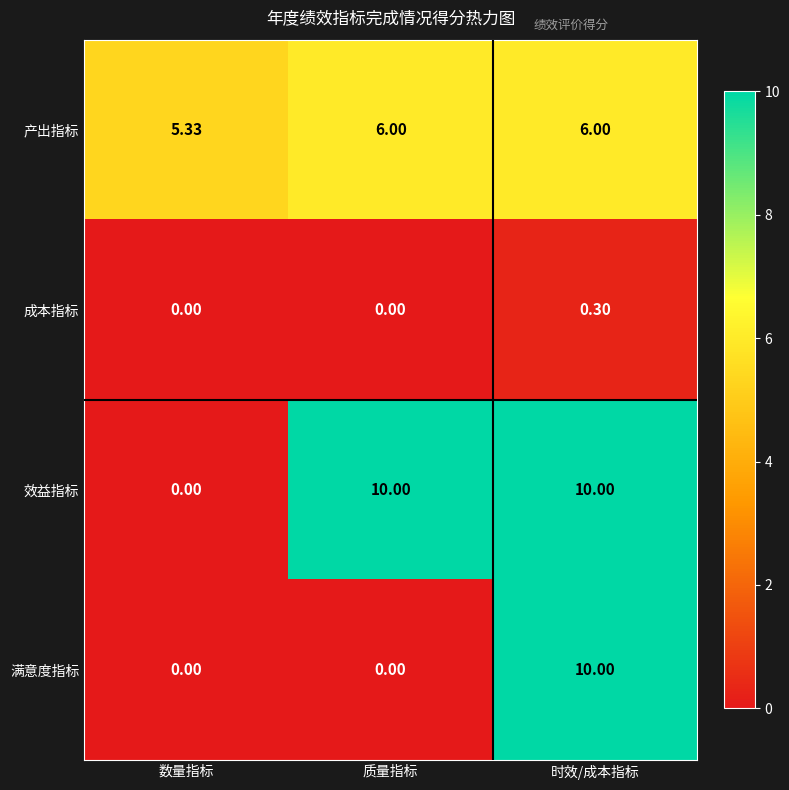

Which series changed the most between 数量指标 and 质量指标?

效益指标